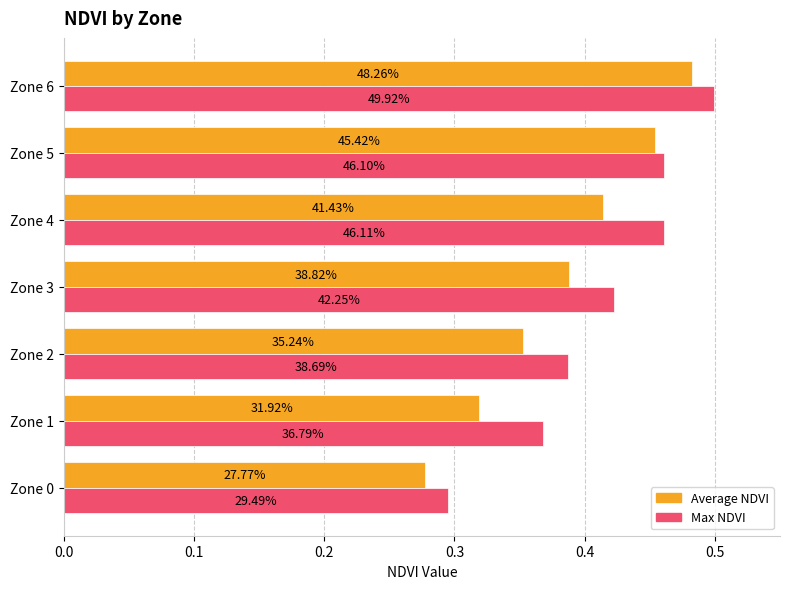

What are all the series names shown in the legend?

Average NDVI, Max NDVI